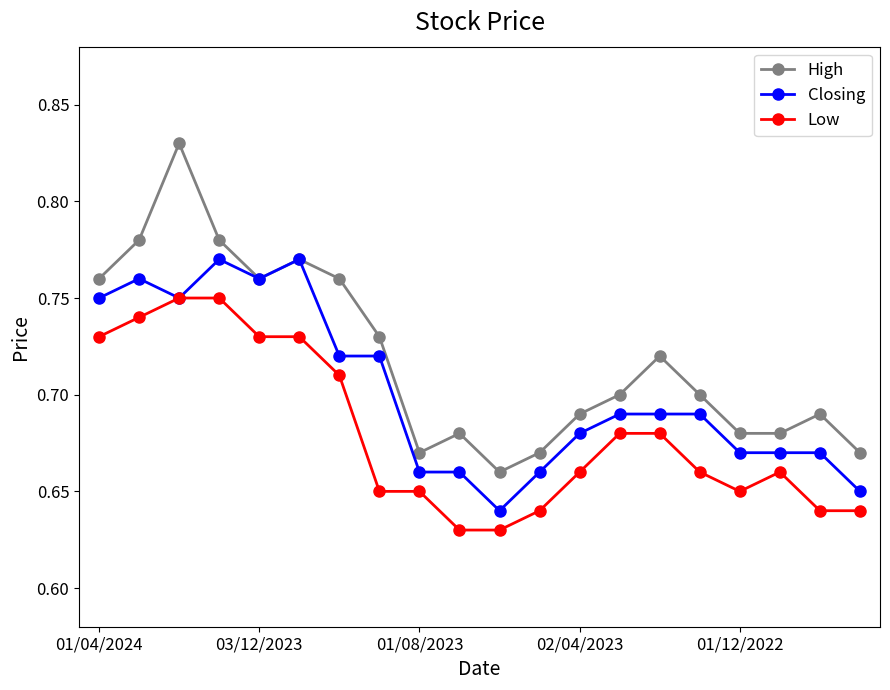

Does the chart display data point markers on the line(s)?

Yes